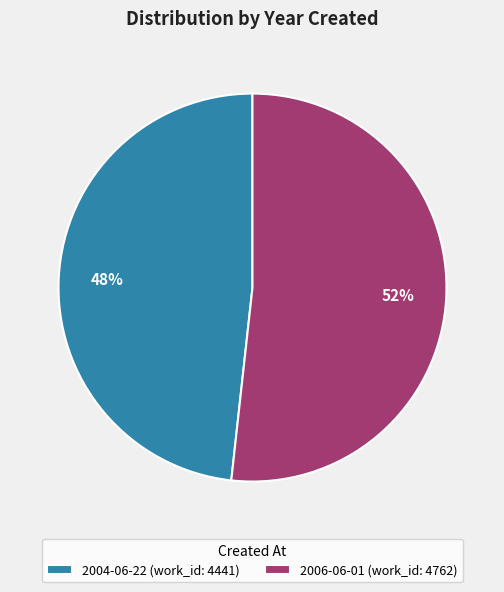

Rank the categories by value from lowest to highest.

2004-06-22, 2006-06-01